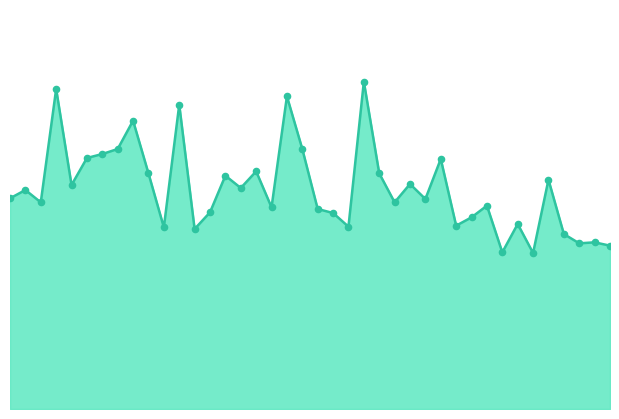

Is this an area chart (filled region under the line)?

Yes